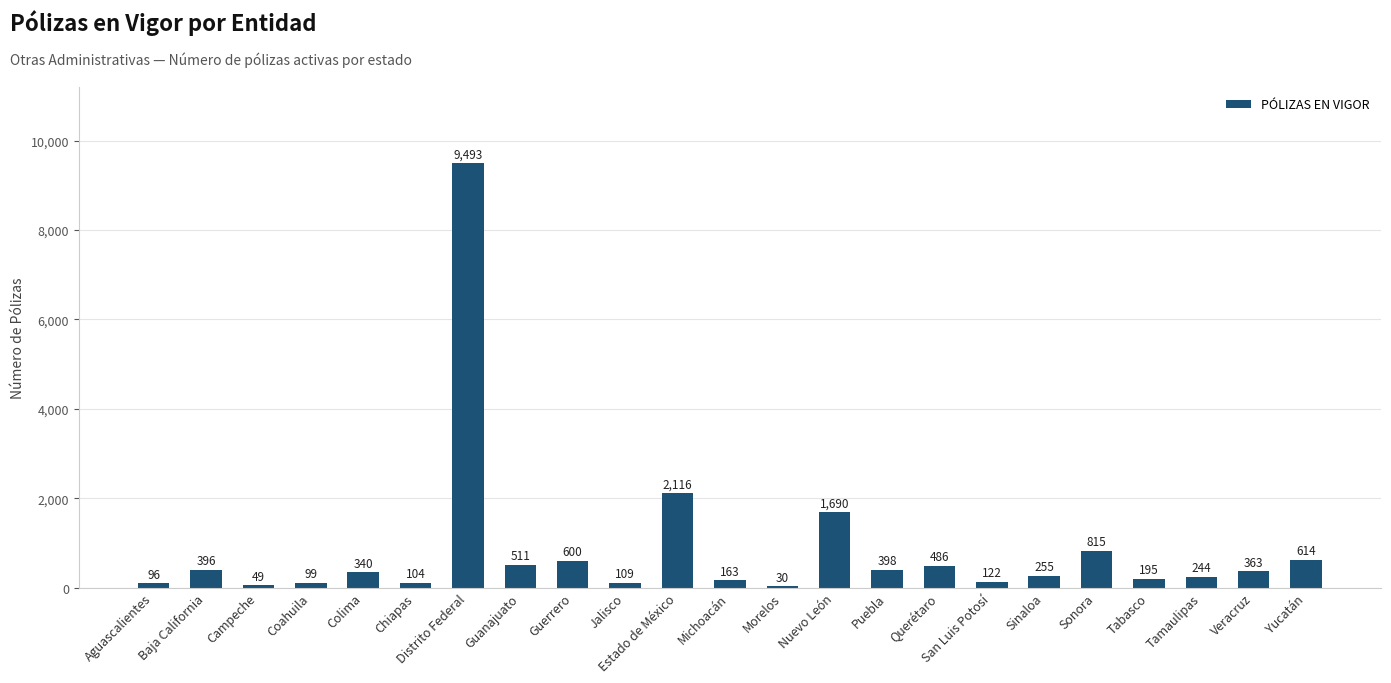

What is the ratio of the value at Guanajuato to the value at Nuevo León?

0.3